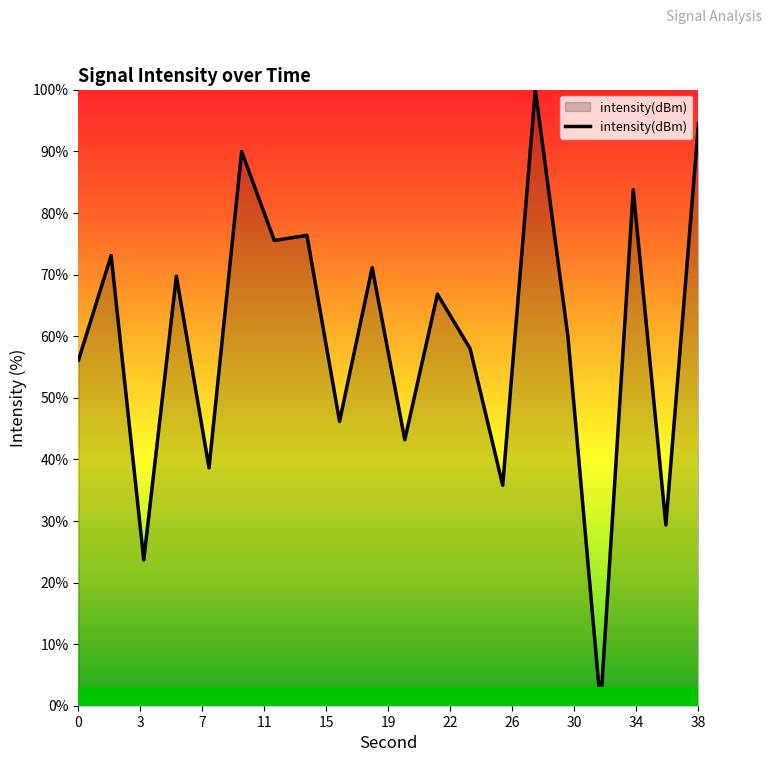

Does the chart have visible grid lines?

No